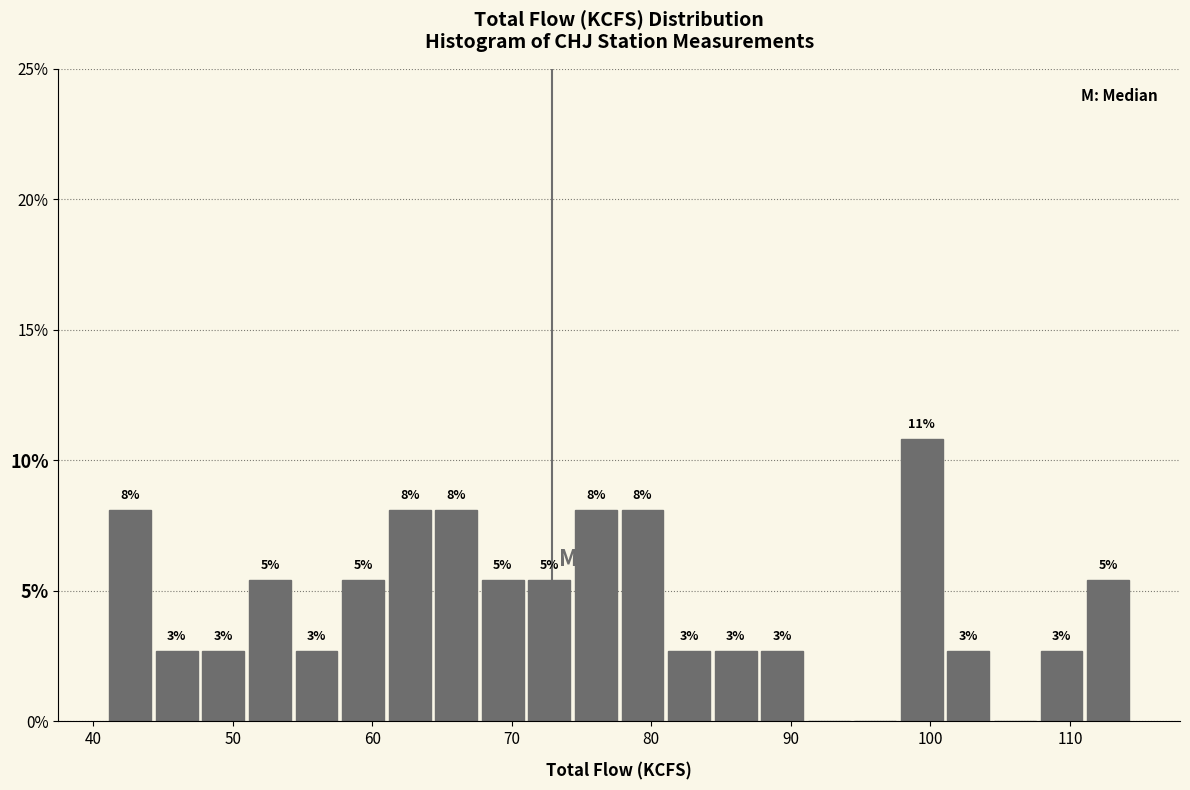

Around what value on the x-axis is the tallest bar? Give the approximate position of its centre, as read against the axis.

99